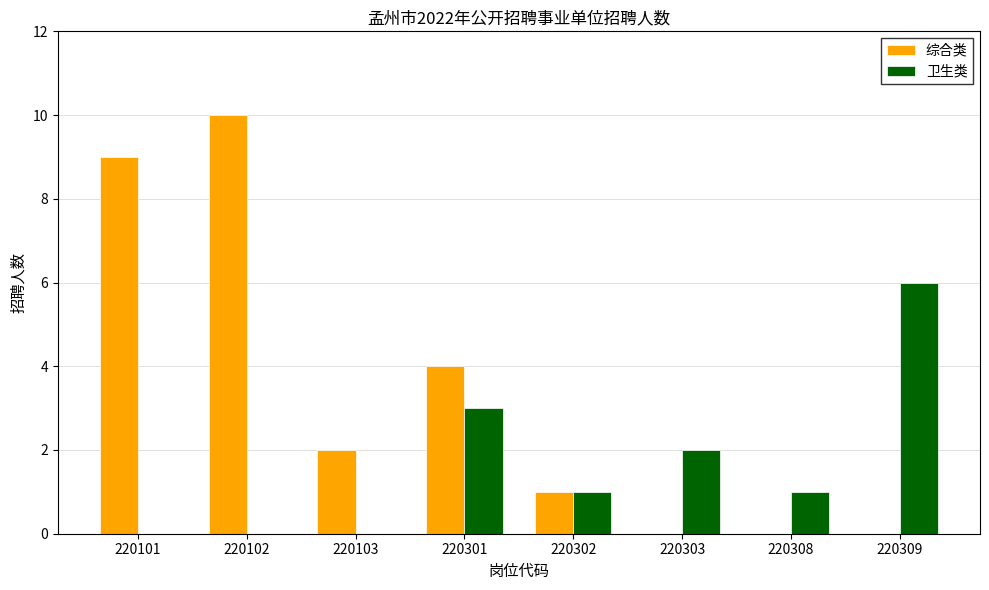

What is the difference between the 卫生类 values at 220102 and 220309?

6